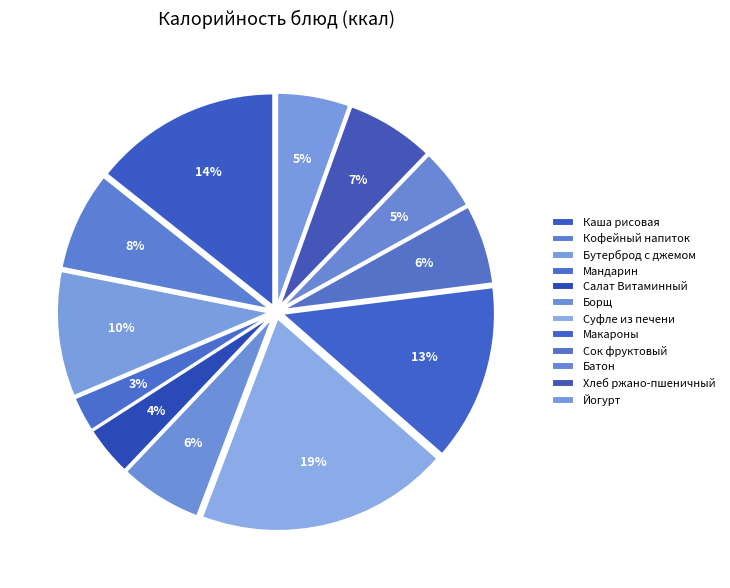

What is the change in value from Кофейный напиток to Бутерброд с джемом?

+28.5